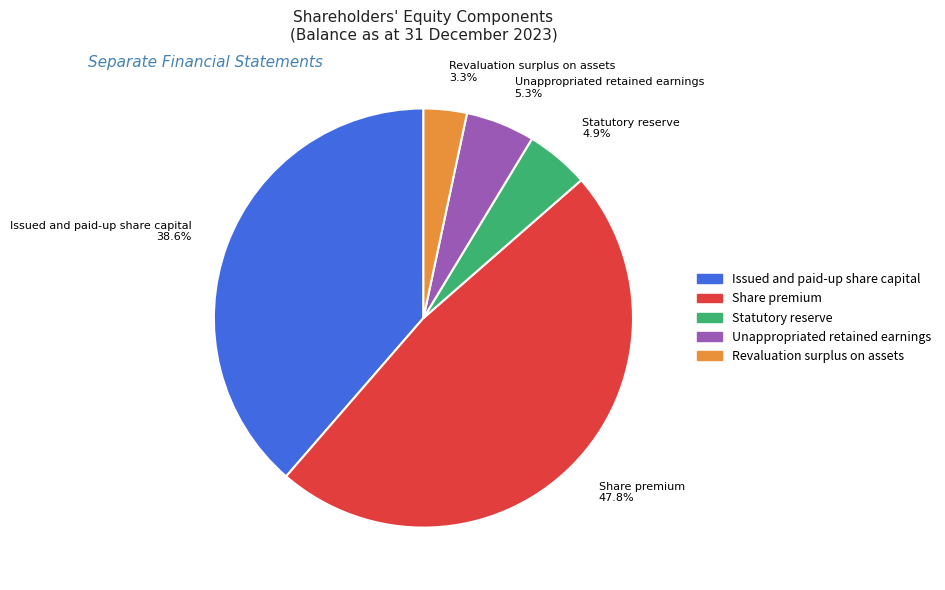

Does Revaluation surplus on assets account for over 50% of the chart?

No